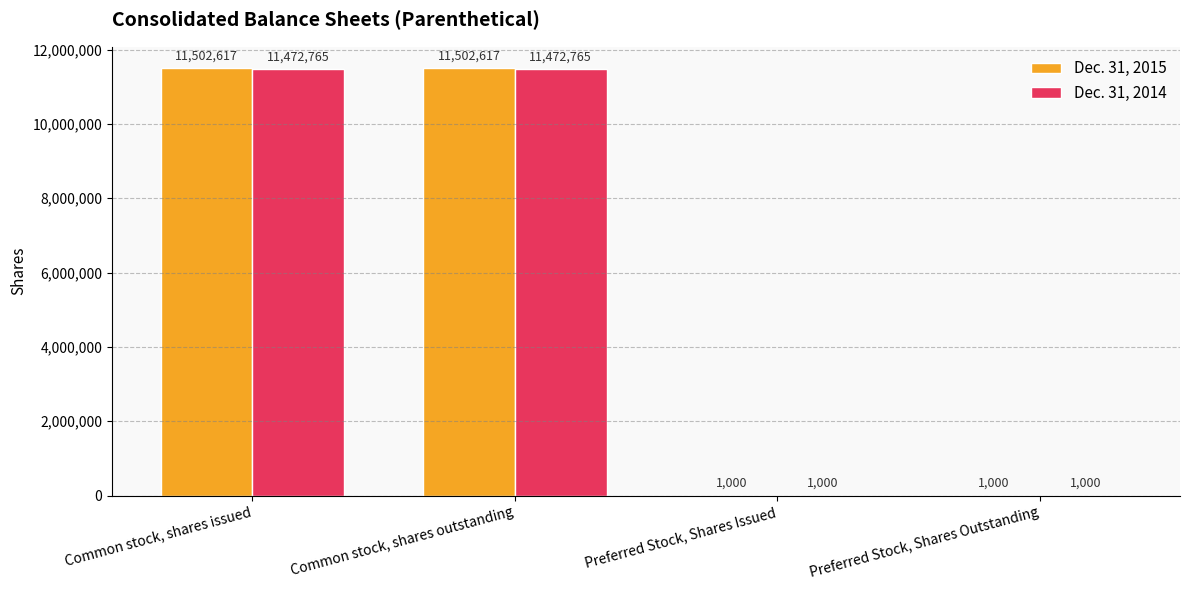

Does the chart contain stacked bars?

No